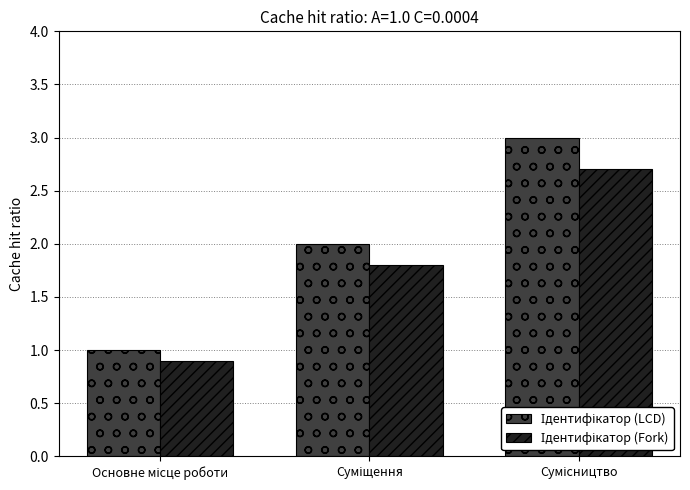

What is the smallest value displayed?

0.9